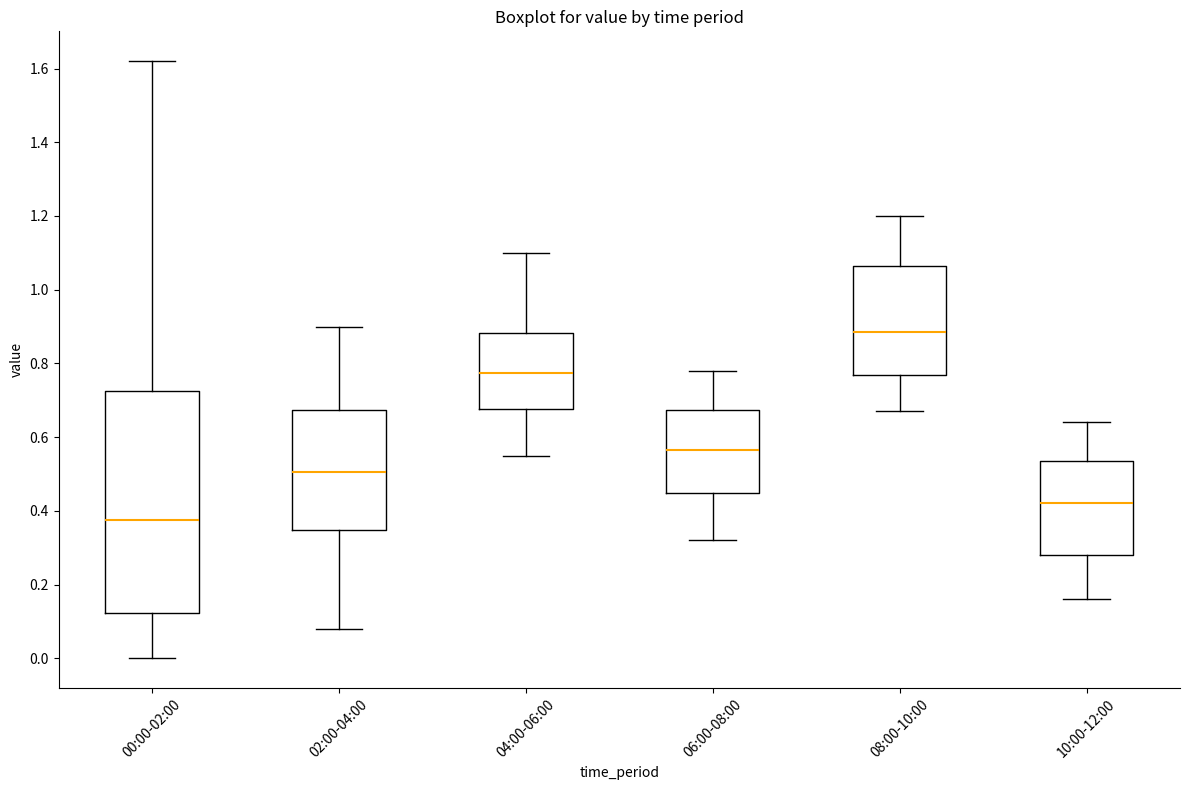

Which box is the tallest, from its lower edge to its upper edge?

00:00-02:00